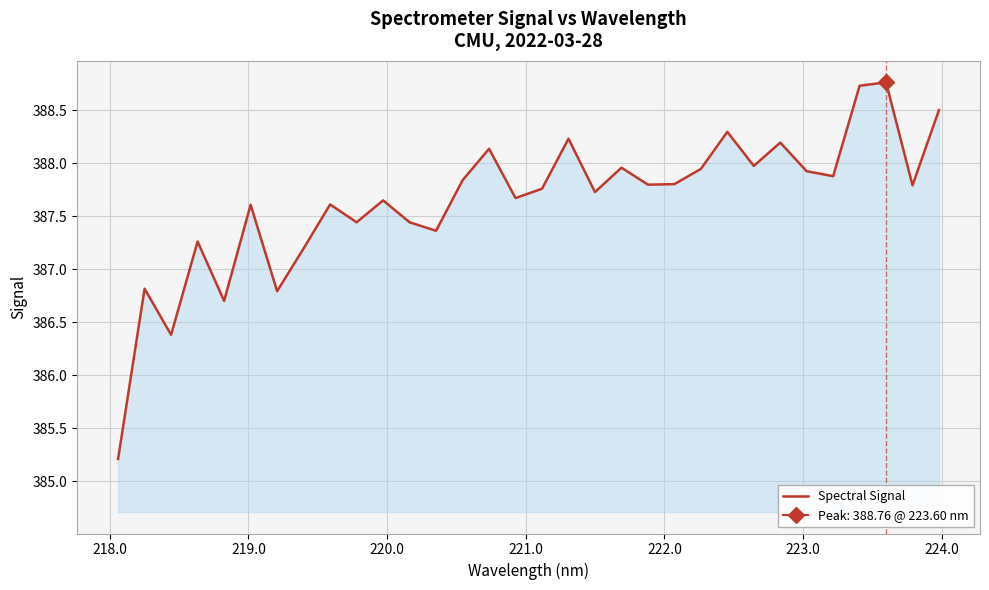

What is the difference between the maximum and second lowest values?

2.4